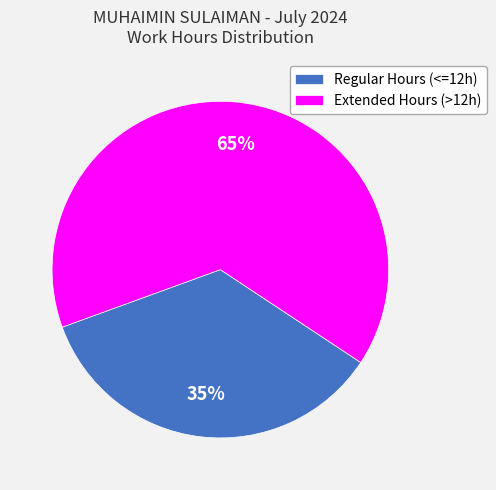

Rank the categories by value from lowest to highest.

Regular Hours (<=12h), Extended Hours (>12h)